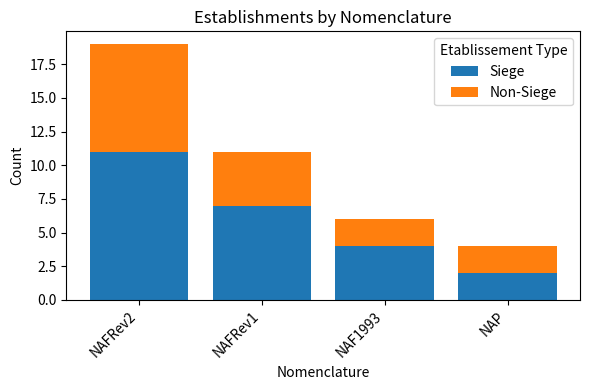

What is the total value across all series at NAF1993?

6